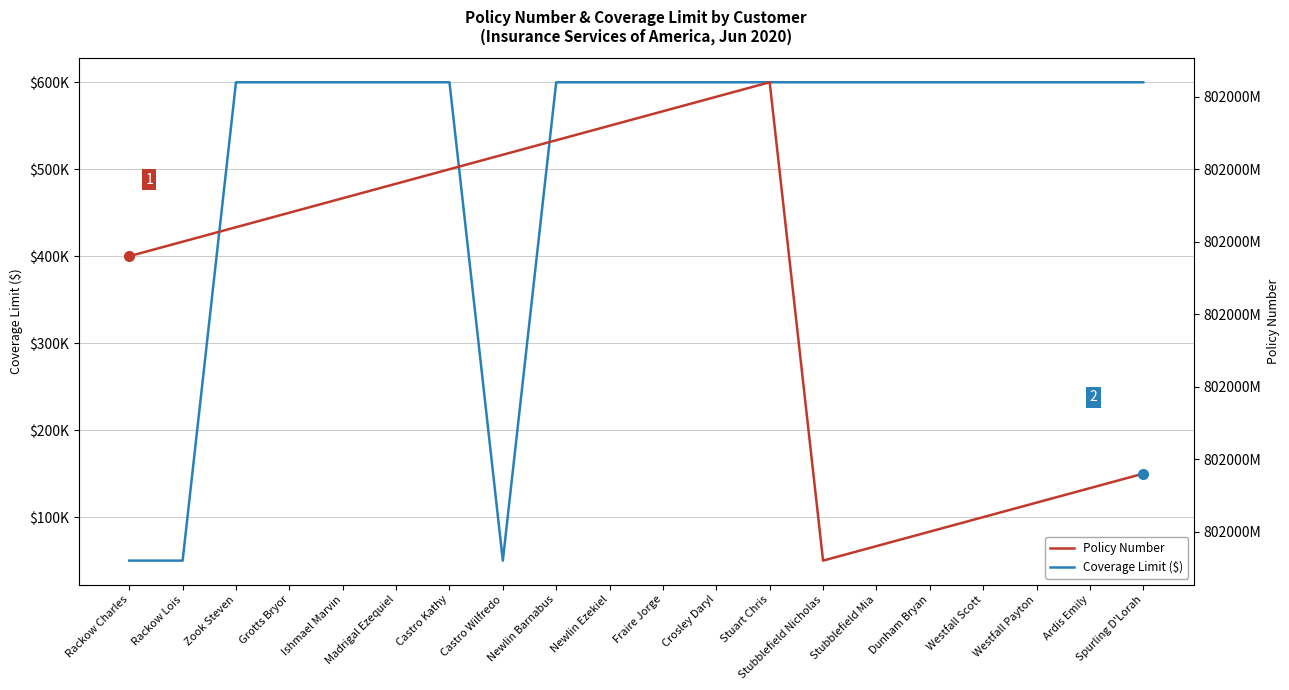

The Policy Number series shows 802048268 at Ardis Emily. True or false?

True